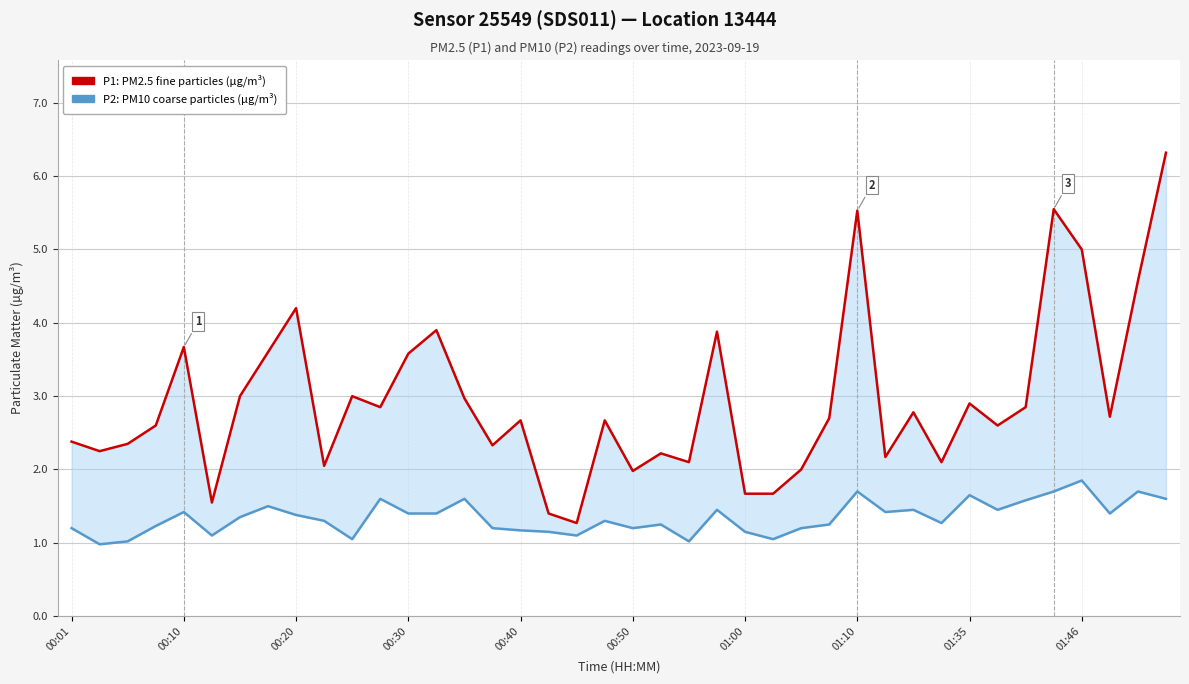

At which label does P1 (PM2.5) first exceed 2?

00:01